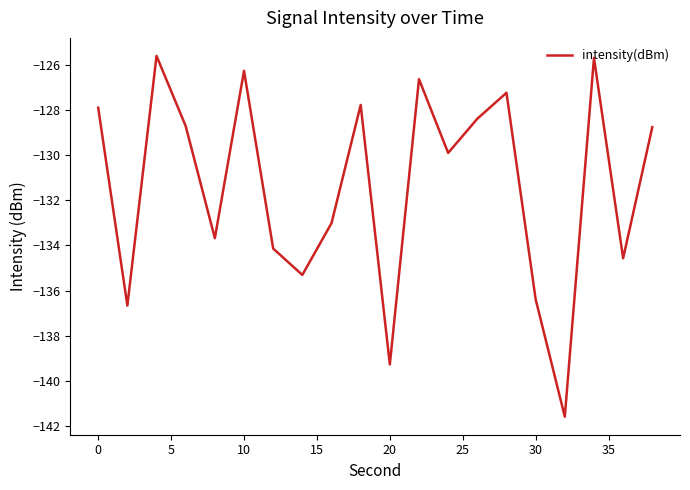

What is the greatest value displayed?

-125.6